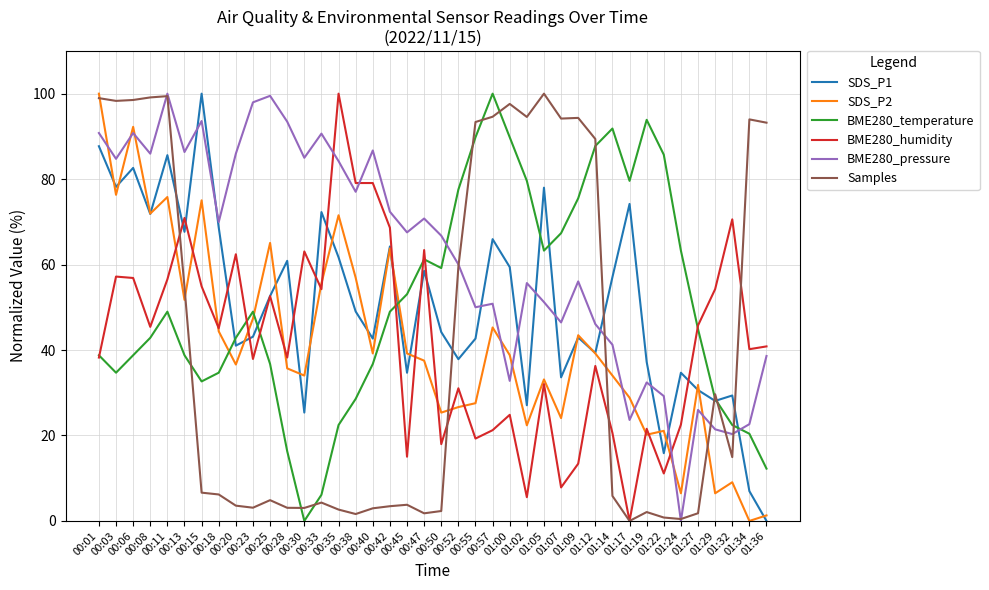

Which series changed the most between 00:23 and 00:25?

SDS_P2